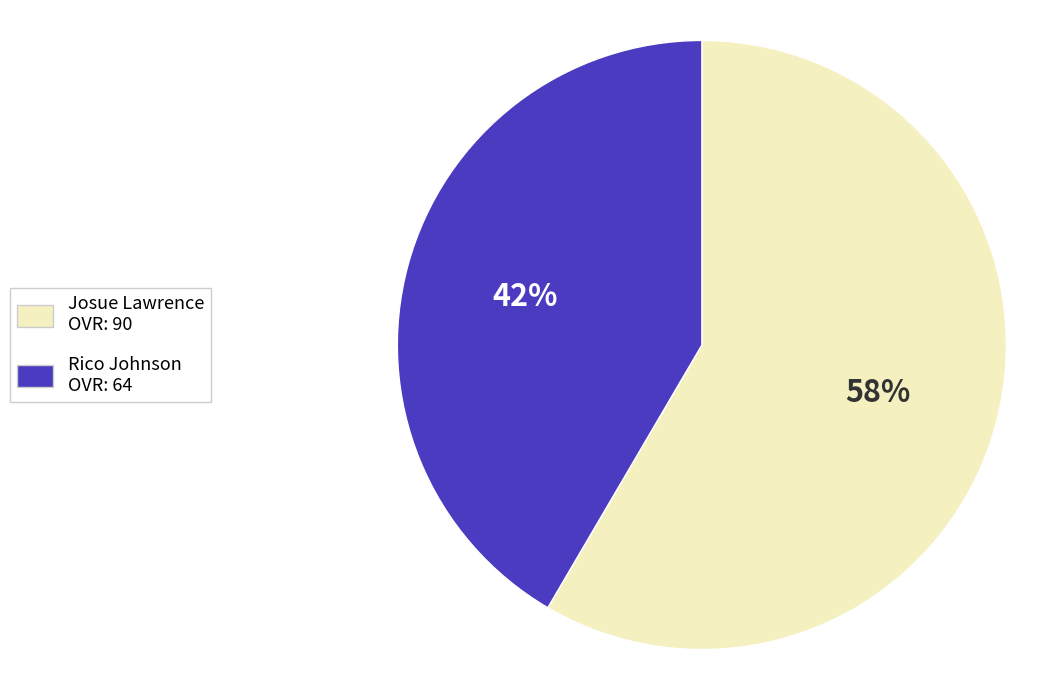

What is the ratio of the value at Rico to the value at Josue?

0.7